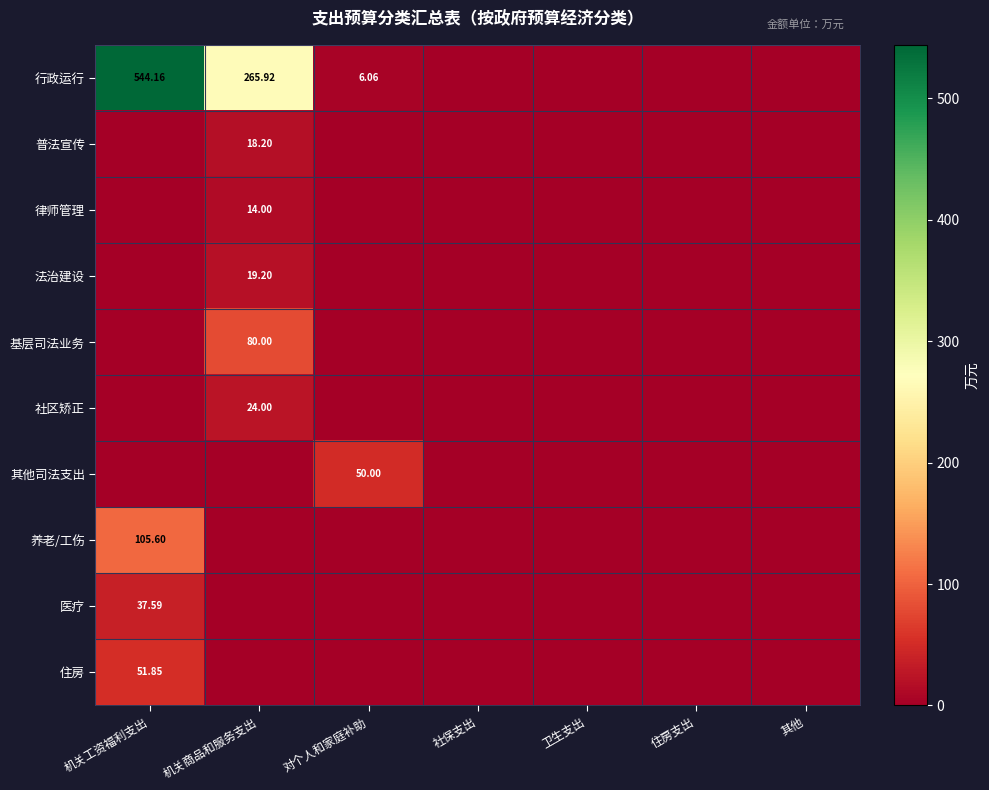

Rank the series by their maximum value, from highest to lowest.

行政运行, 养老/工伤, 基层司法业务, 住房, 其他司法支出, 医疗, 社区矫正, 法治建设, 普法宣传, 律师管理